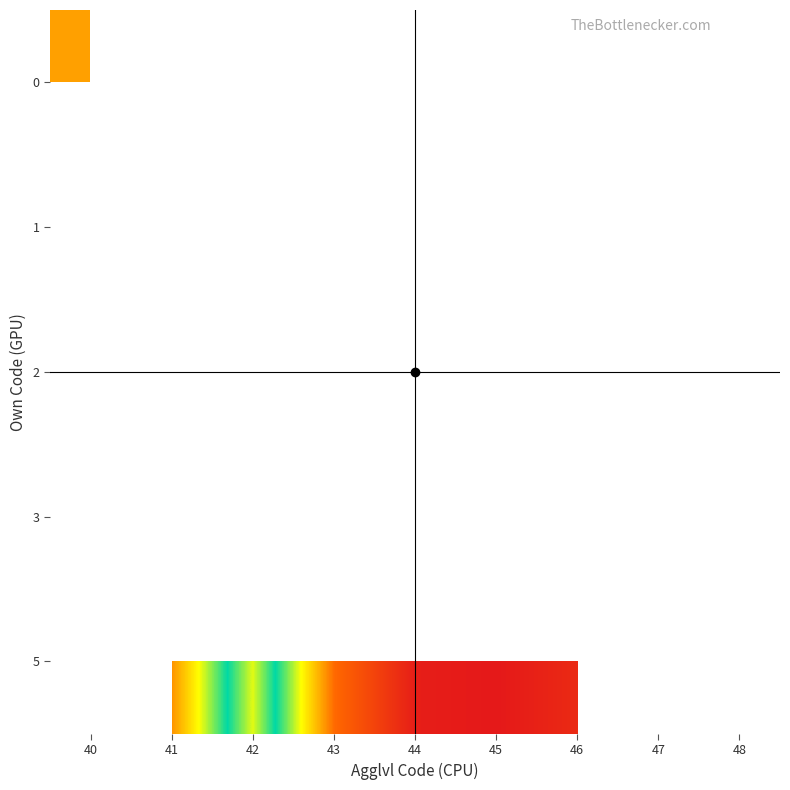

Is the value of 5 at 46 greater than the value of 0 at 40?

No